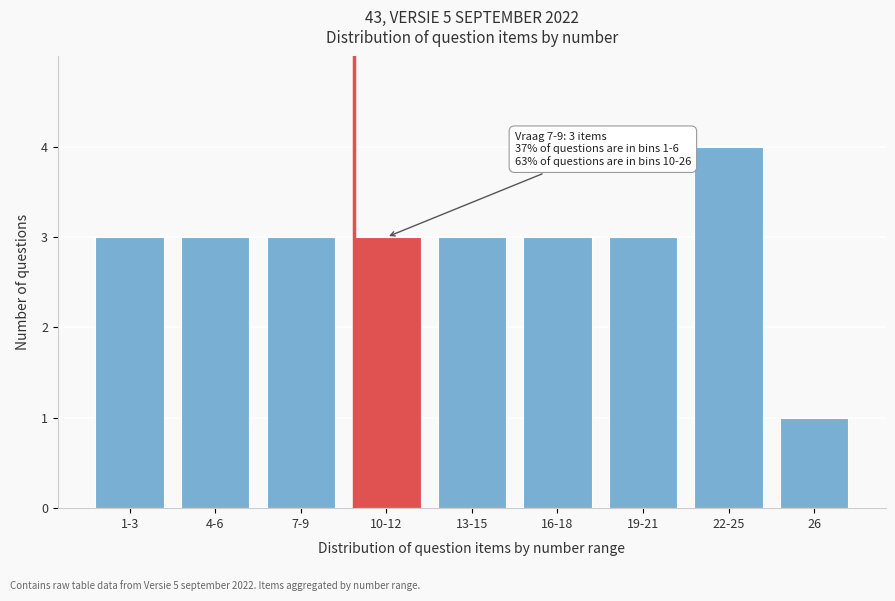

Reading left to right, what are all the values shown in this chart?

3	3	3	3	3	3	3	4	1